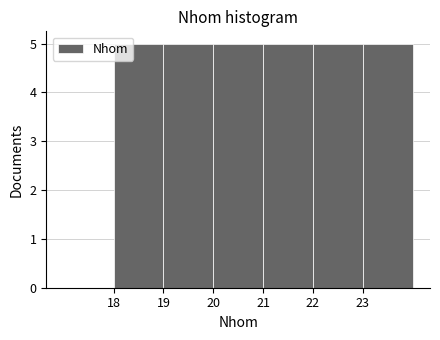

How tall is the bar that spans 21 to 22 on the x-axis? The values are not printed on the chart, so give them approximately, as read against the axis.

5